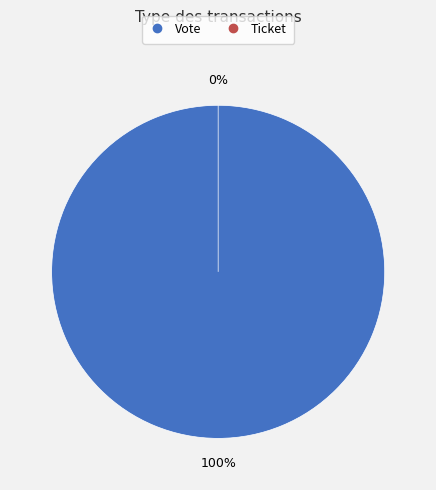

To the nearest percent, what is the average slice percentage?

50%